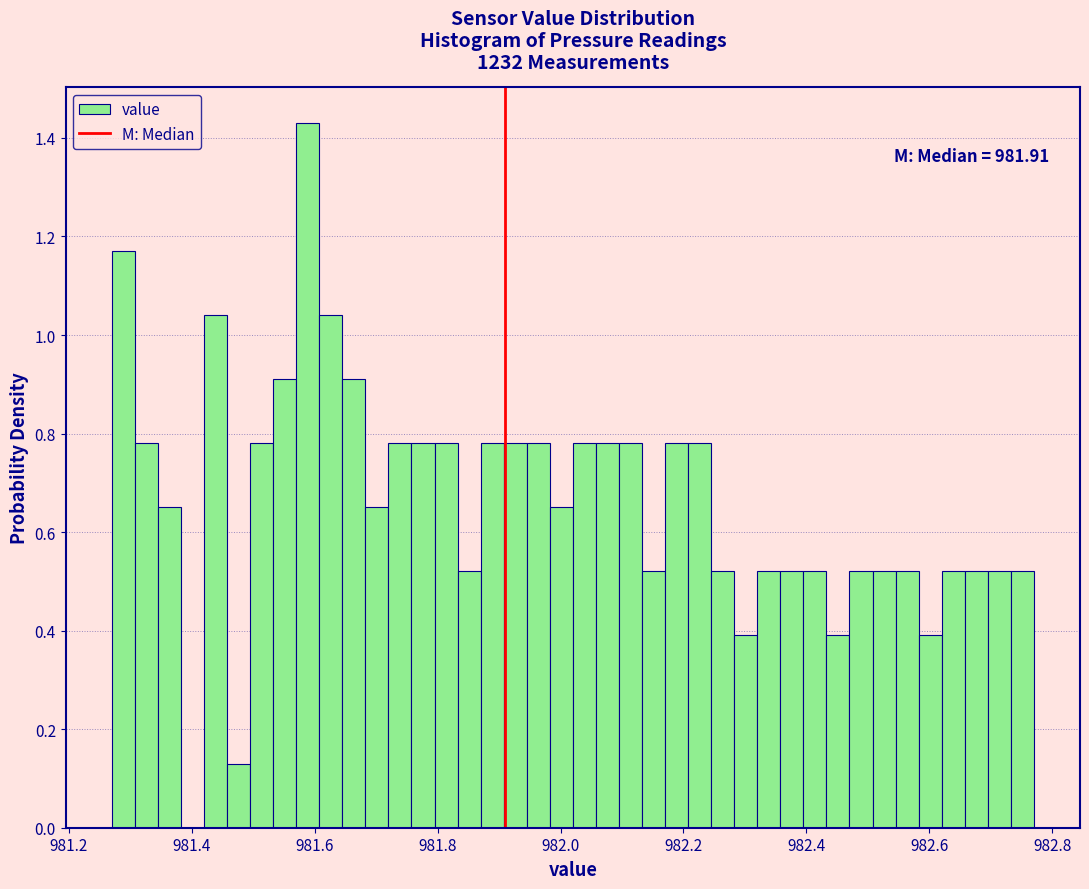

Read against the x-axis, roughly where is the centre of the tallest bar?

981.58